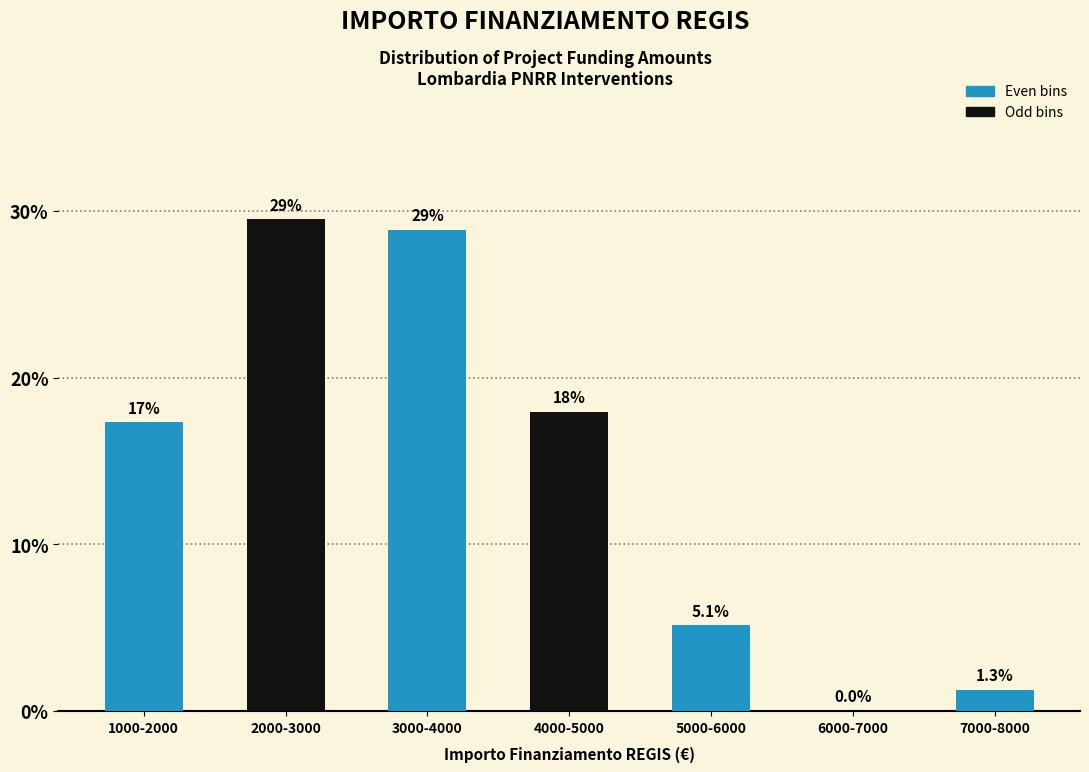

Reading left to right, extract all data points from this chart.

1000-2000=17.3	2000-3000=29.5	3000-4000=28.8	4000-5000=17.9	5000-6000=5.1	6000-7000=0.0	7000-8000=1.3